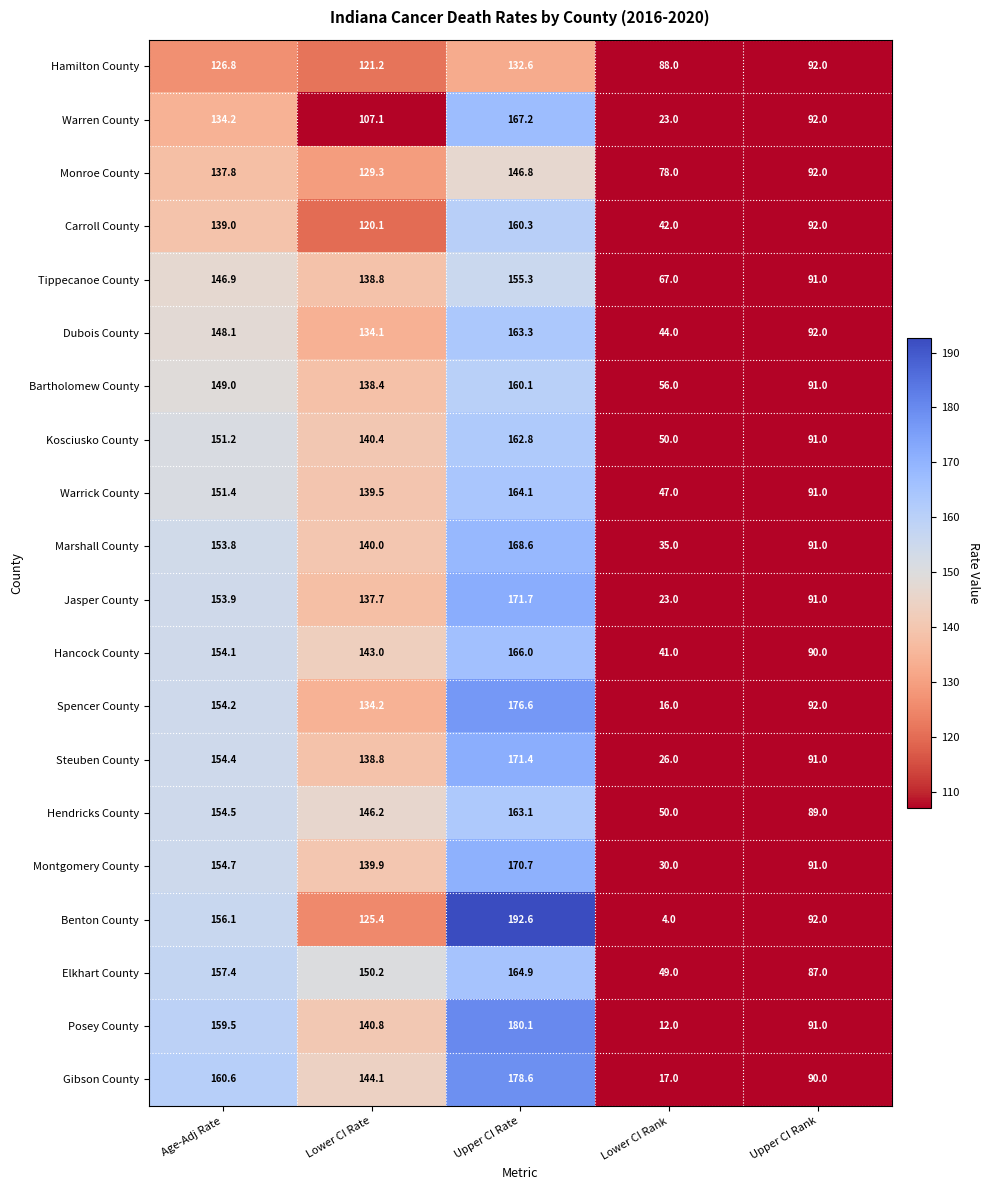

What is the average value of the Benton County series?

114.0